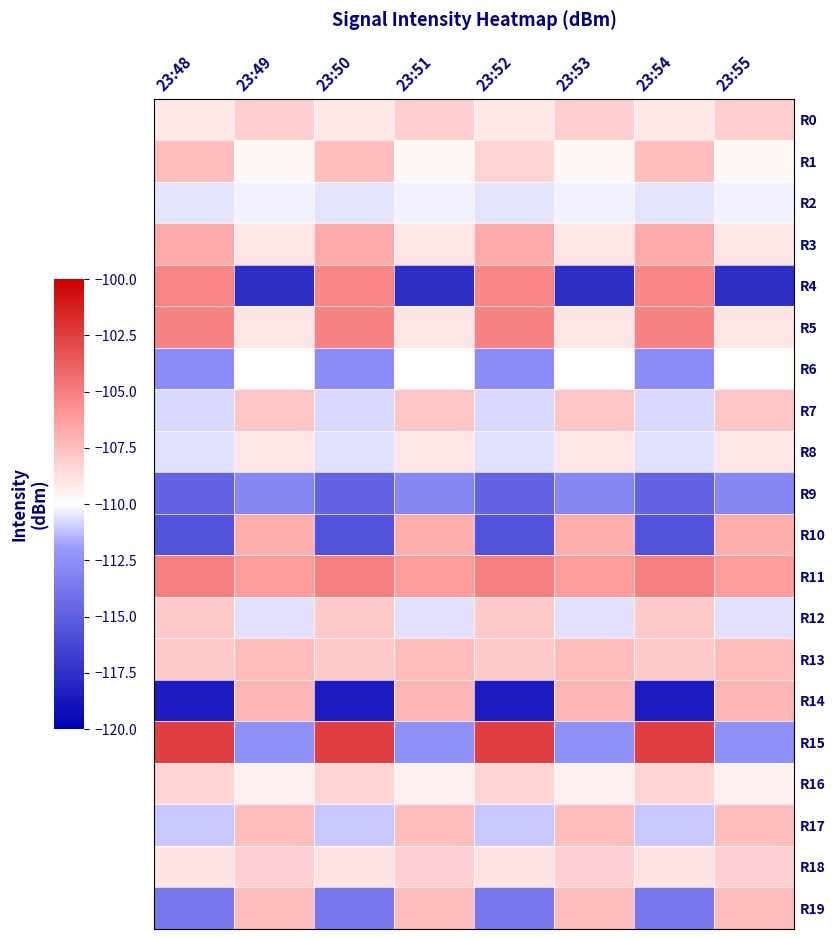

Between 23:48 and 23:52, which is larger?

23:48